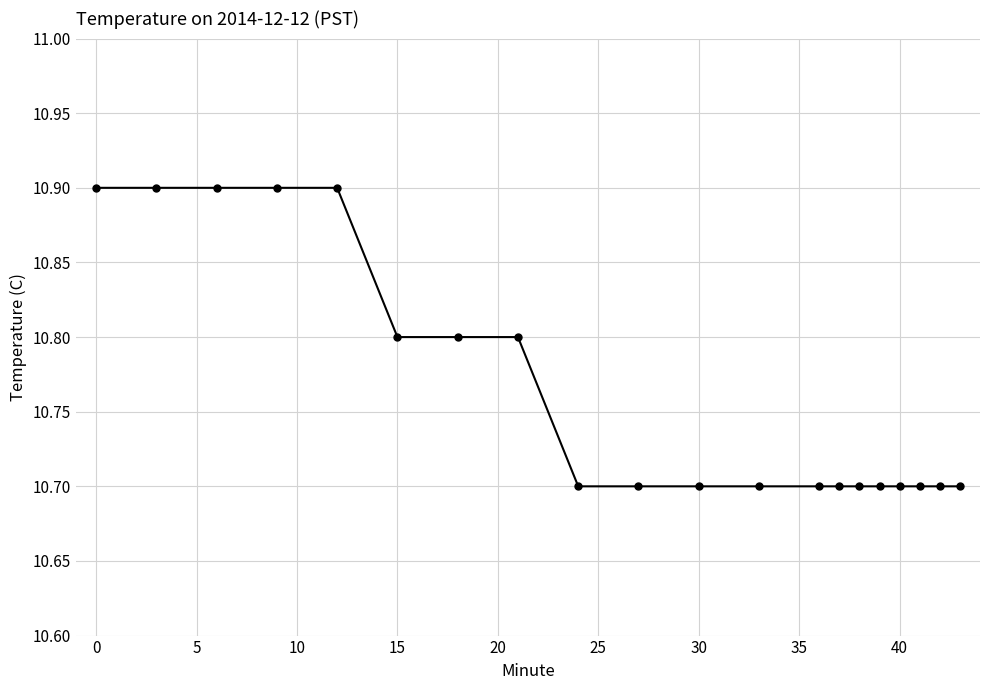

What is the smallest value displayed?

10.7